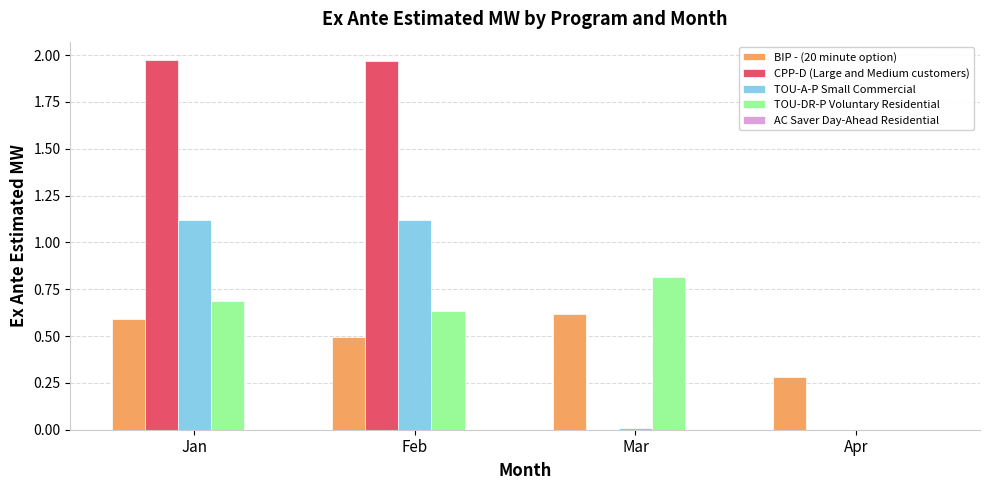

Between Feb and Mar, which series saw the biggest shift?

CPP-D (Large and Medium customers)